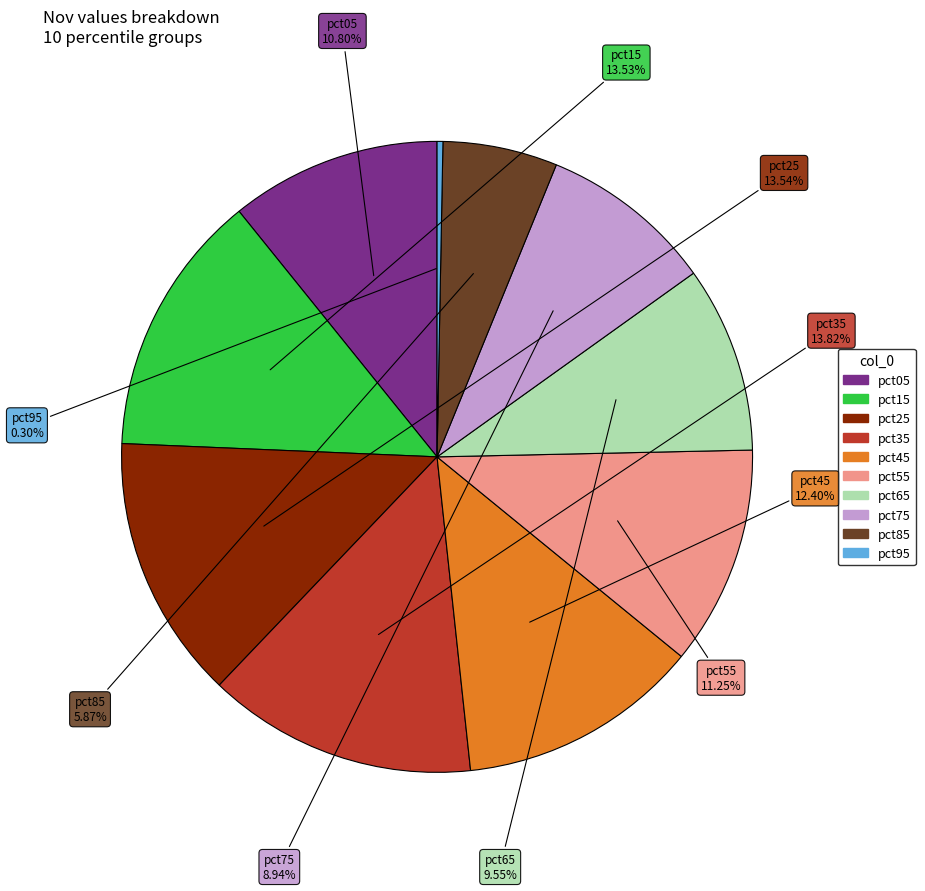

Does any single category account for the majority?

No